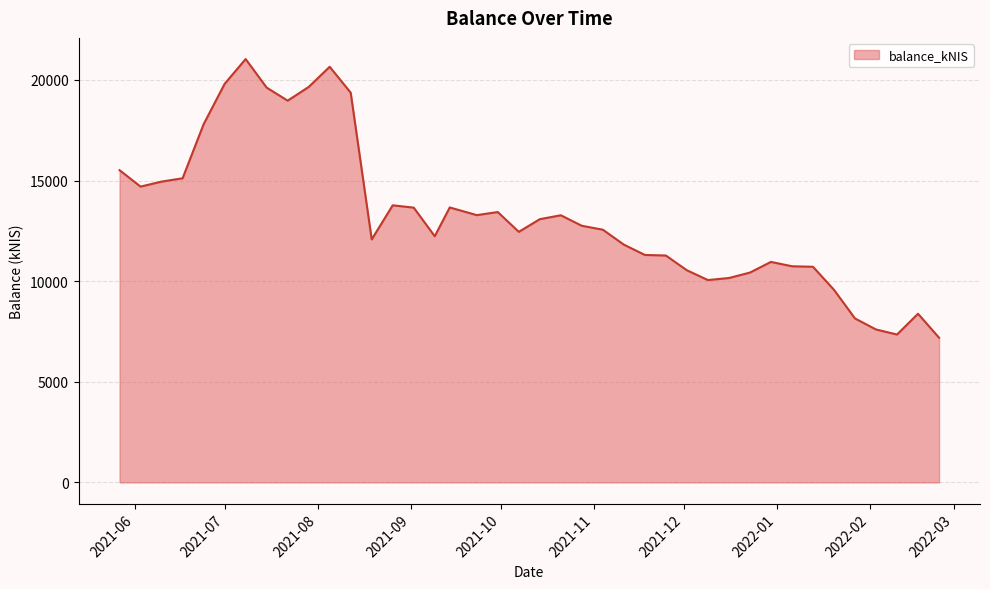

What is the minimum value shown in the chart?

7190.8